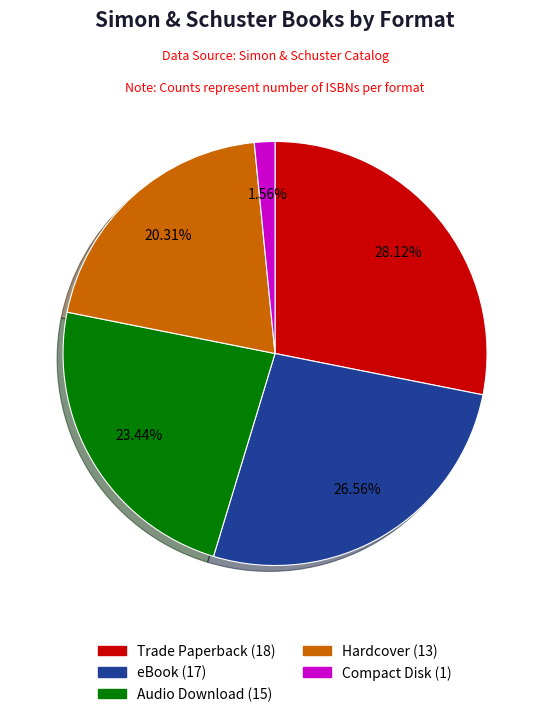

Does Compact Disk account for over 50% of the chart?

No